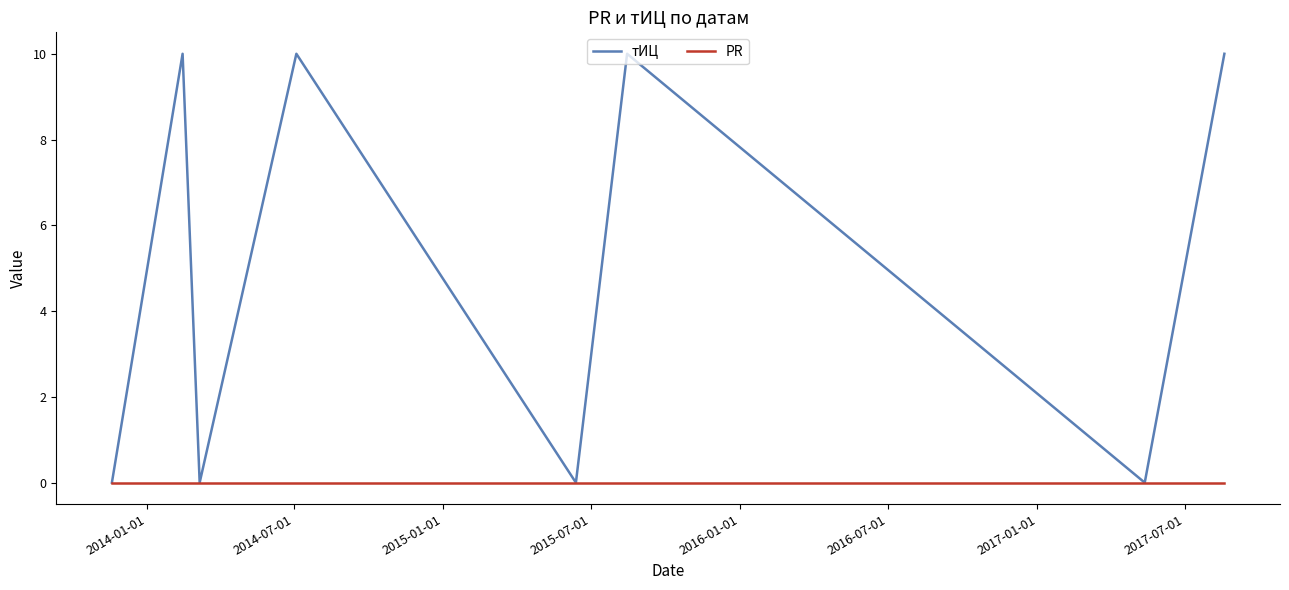

What is the greatest value displayed?

10